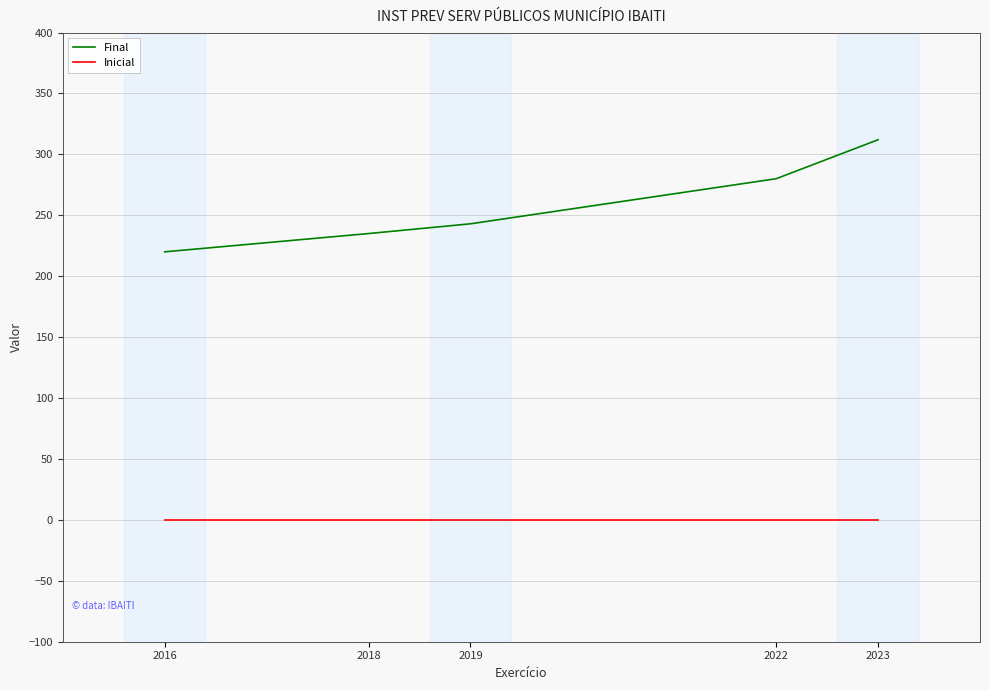

What is the total value across all series at 2019?

243